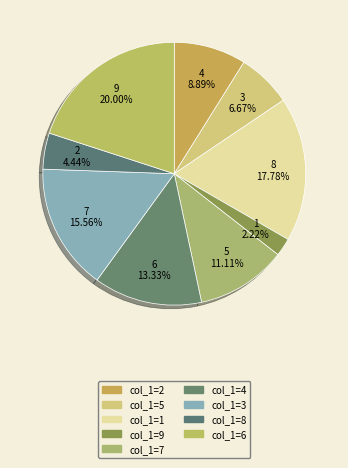

To the nearest percent, what is the difference between the largest and smallest slice percentages?

18%